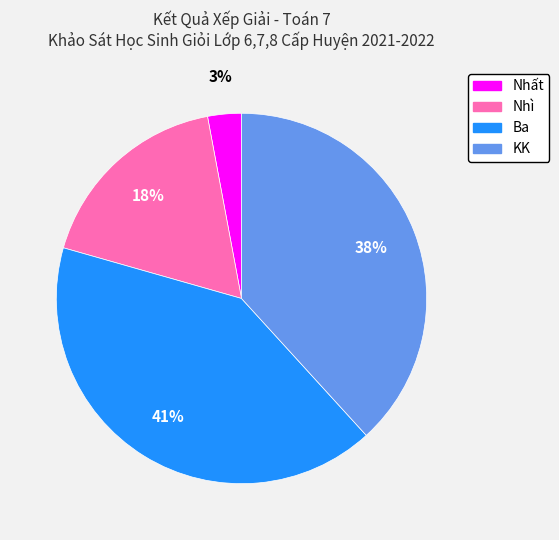

Which slice is the smallest?

Nhất